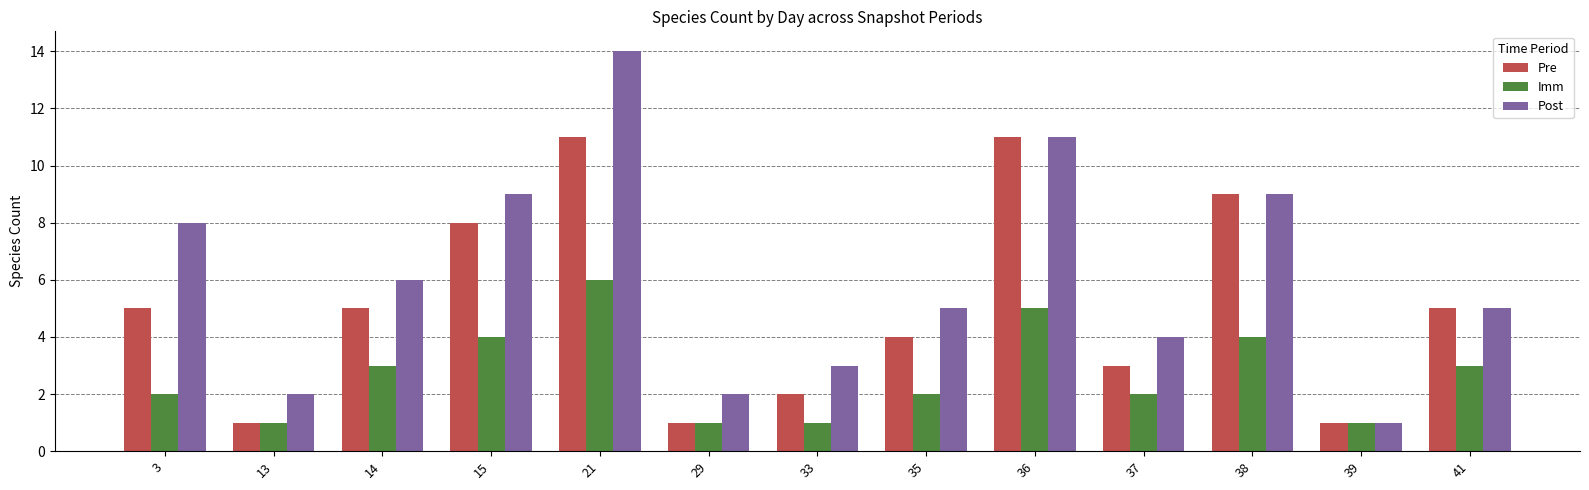

The Pre series shows 4 at 35. True or false?

True